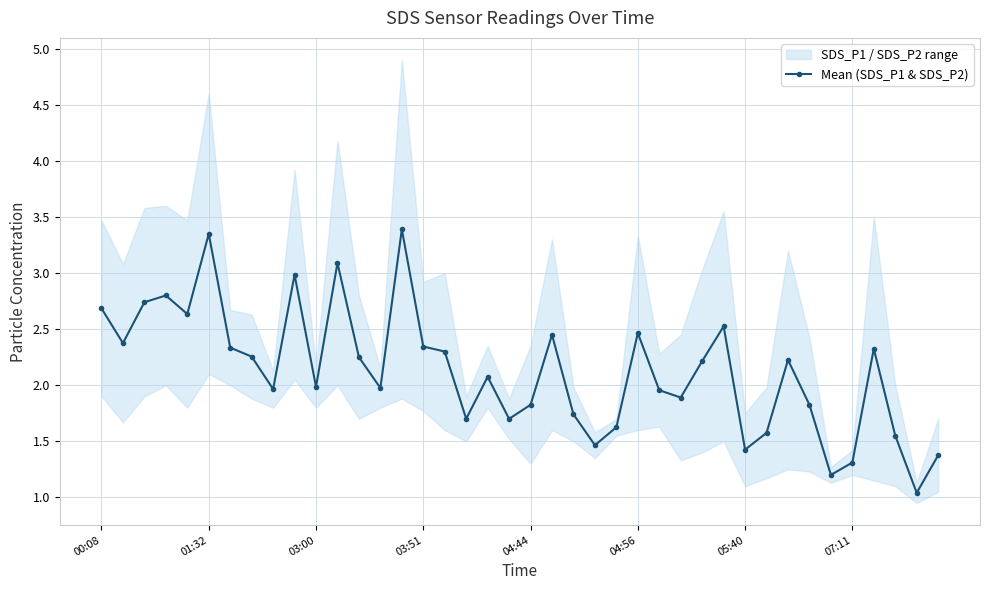

What is the difference between the second highest and second lowest values?

2.1